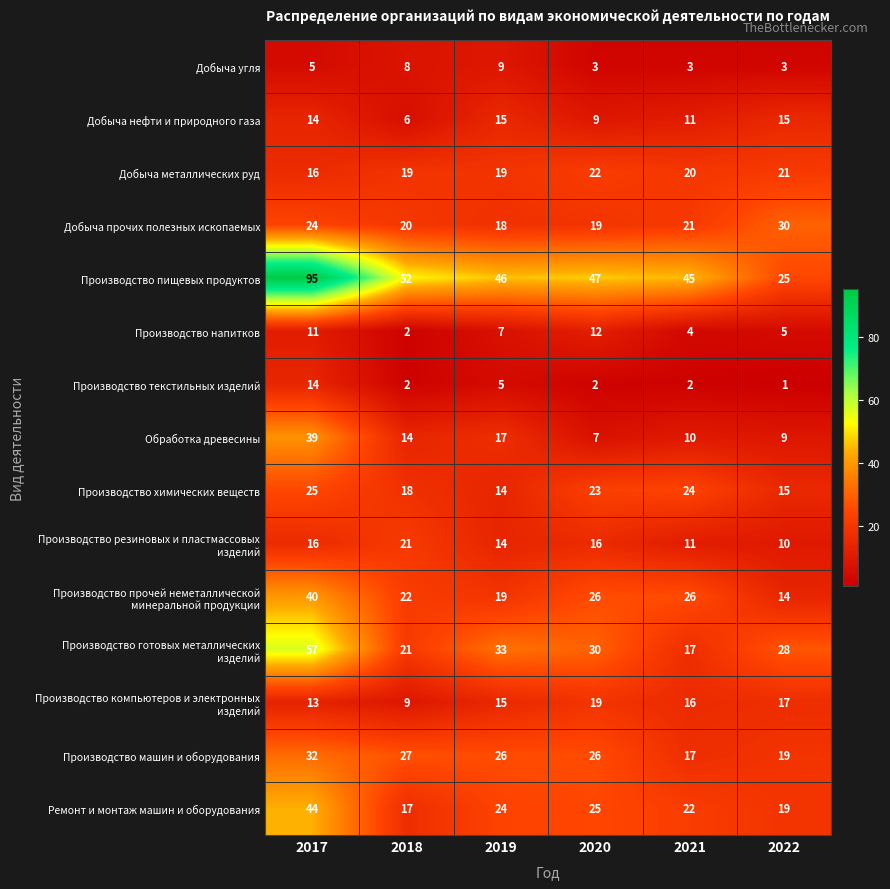

True or false: Производство химических веществ has a value of 43 at 2021.

False